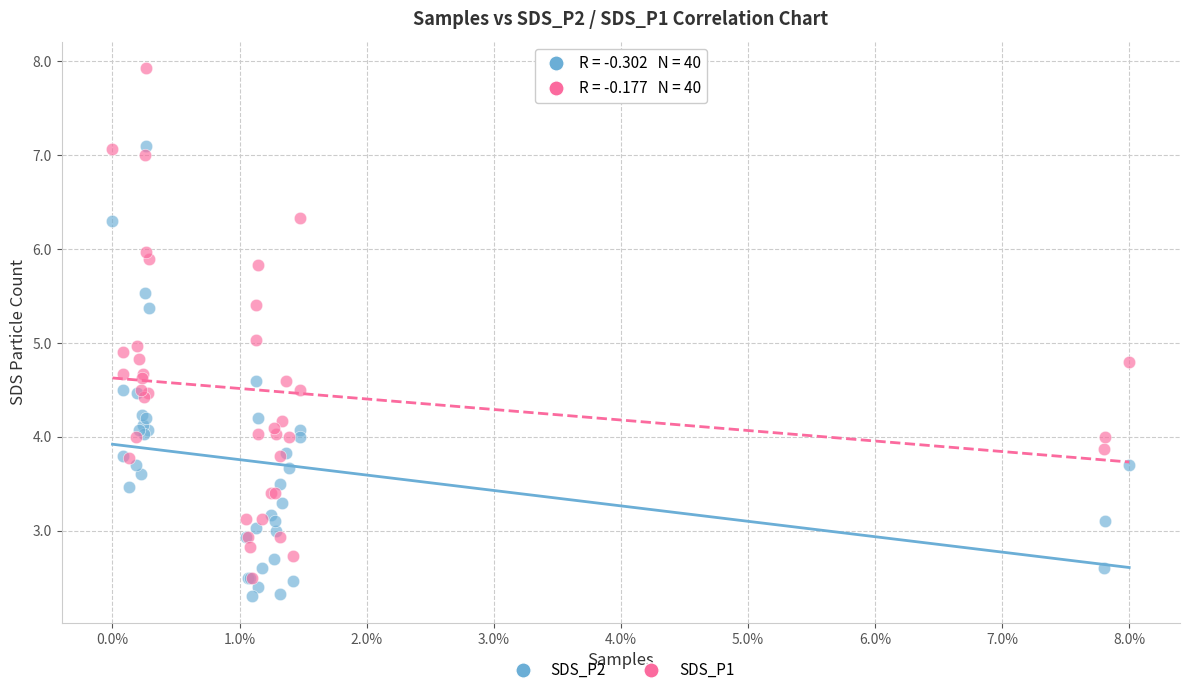

Which series reaches the maximum Y coordinate?

SDS_P1